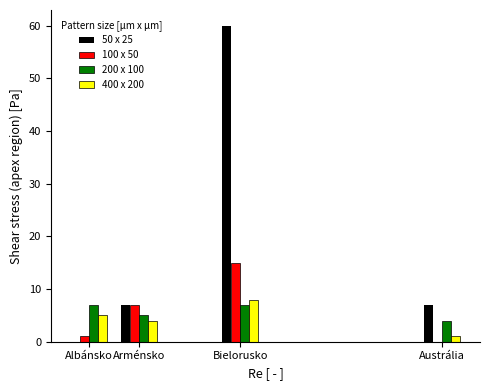

At which label does 100 x 50 reach its peak?

Bielorusko